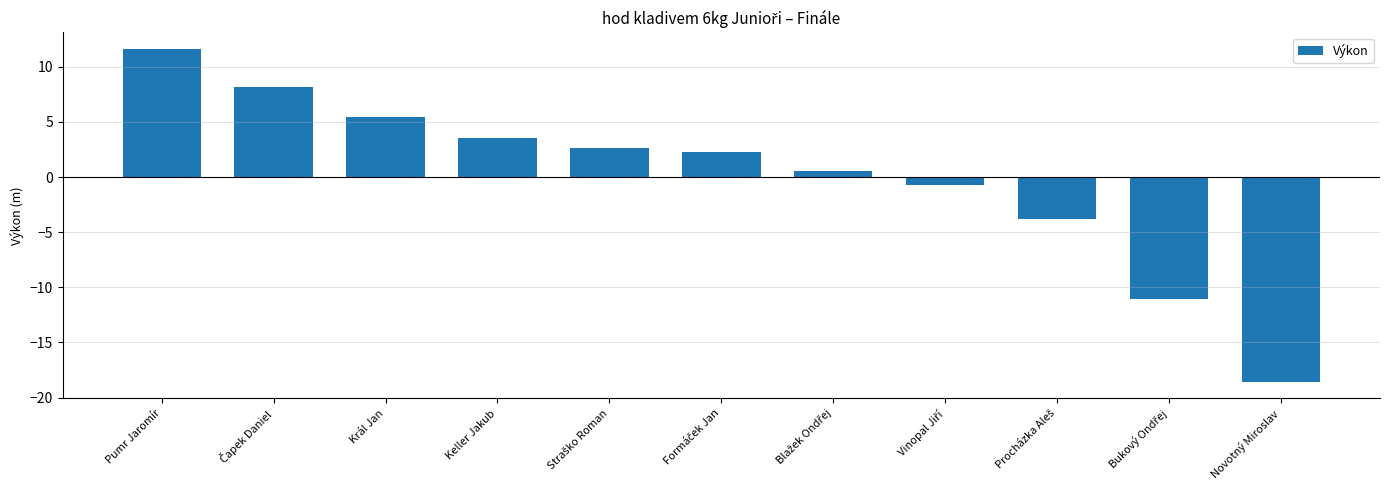

What is the difference between the values at Novotný Miroslav and Král Jan?

24.0